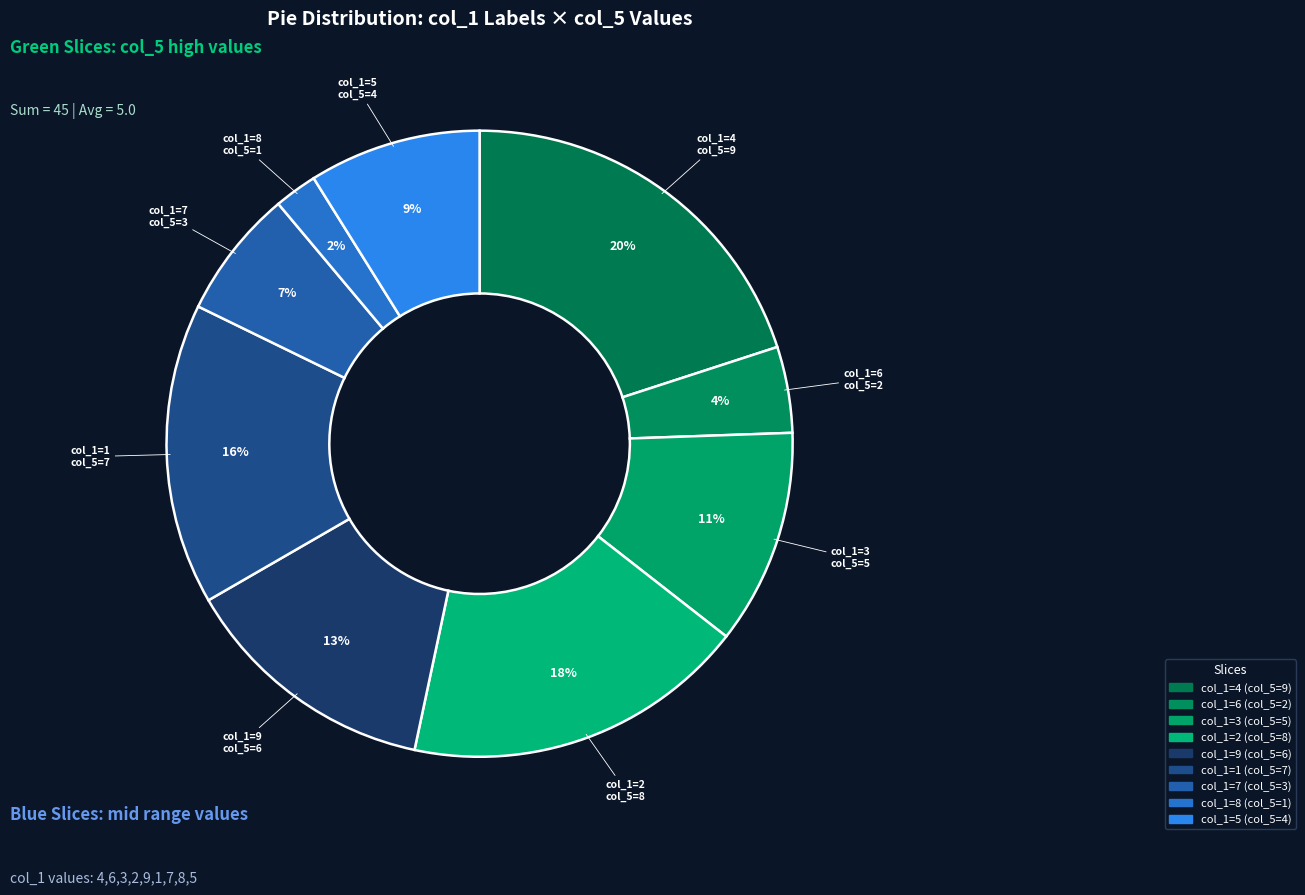

How many slices are in this pie chart?

9